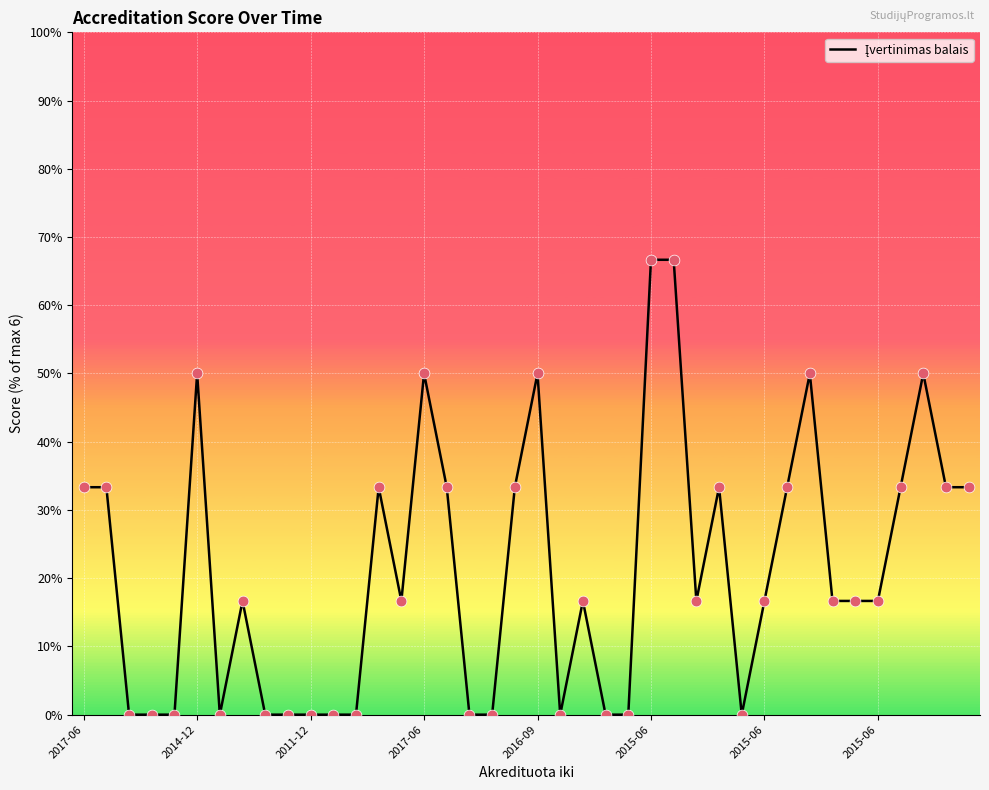

What is the maximum value shown in the chart?

66.7